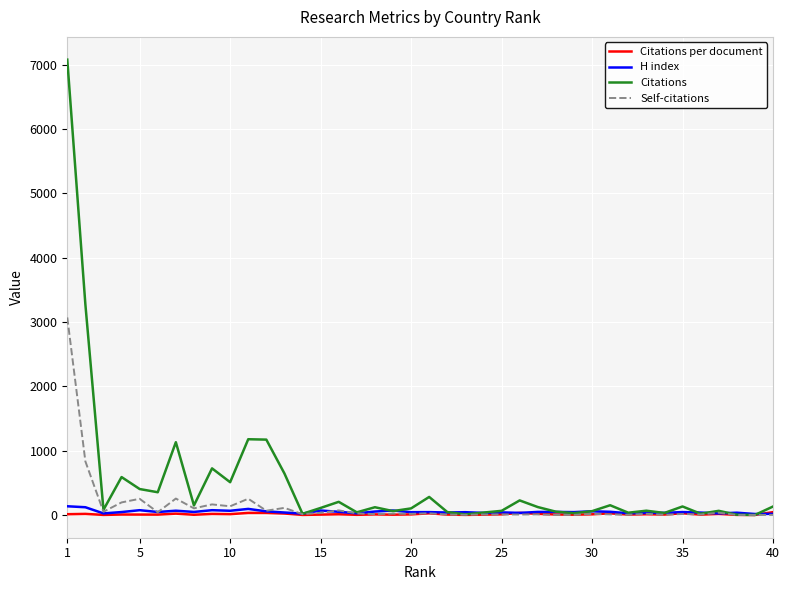

What is the greatest value displayed?

7077.0